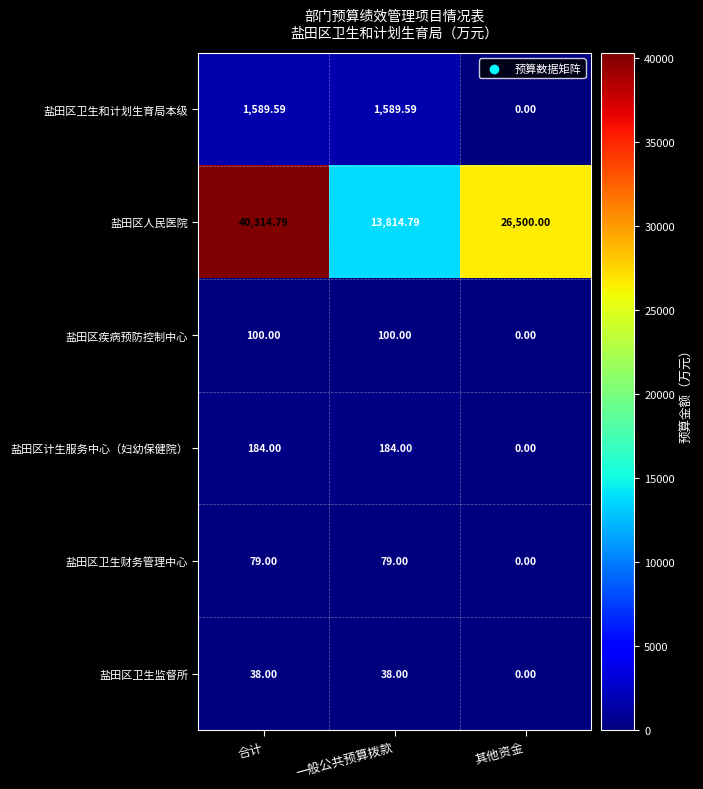

Where does the 盐田区卫生和计划生育局本级 series first go above 1589?

合计